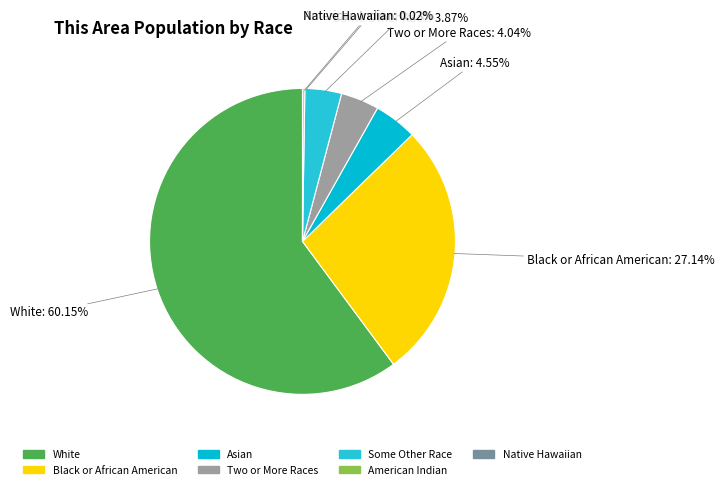

Which category has the biggest portion of the pie?

White